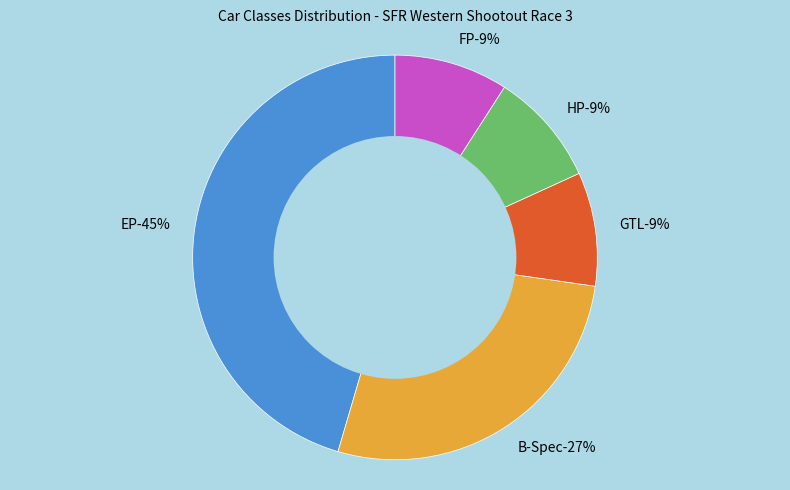

What percentage do GTL and EP together represent?

54.5%